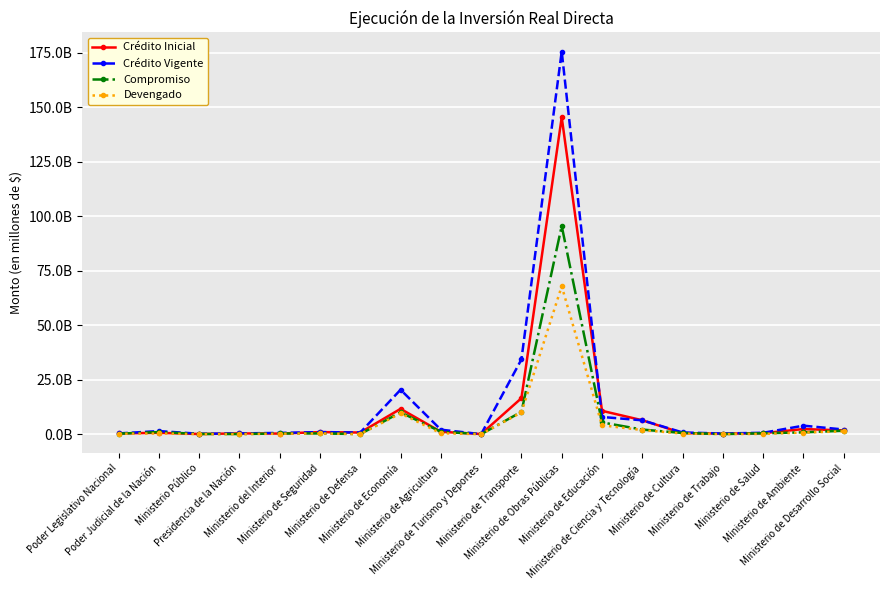

What are all the series names shown in the legend?

Crédito Inicial, Crédito Vigente, Compromiso, Devengado